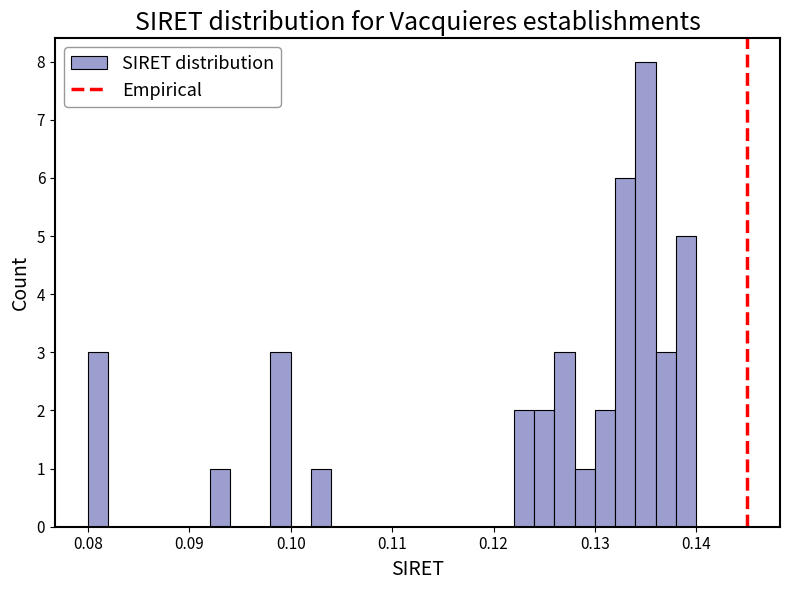

Around what value on the x-axis is the tallest bar? Give the approximate position of its centre, as read against the axis.

0.135